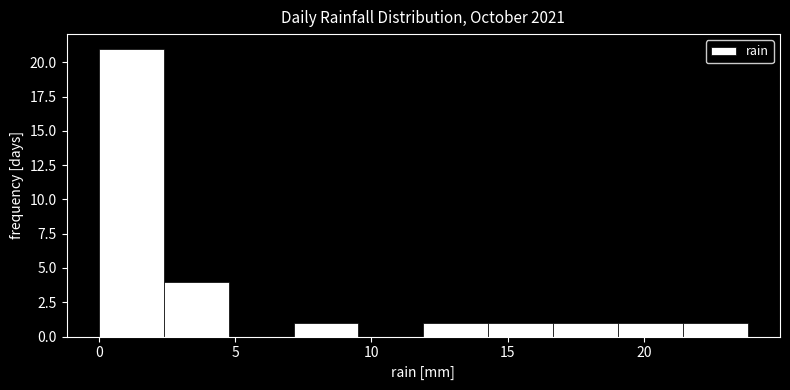

Reading left to right, transcribe this chart: for each bar, give the range it covers on the x-axis and its height. Neither the bar edges nor the heights are printed on the chart, so give them approximately, as read against the axes.

0.0 to 2.5: 21
2.5 to 5.0: 4
5.0 to 7.0: 0
7.0 to 9.5: 1
9.5 to 12.0: 0
12.0 to 14.5: 1
14.5 to 16.5: 1
16.5 to 19.0: 1
19.0 to 21.5: 1
21.5 to 24.0: 1